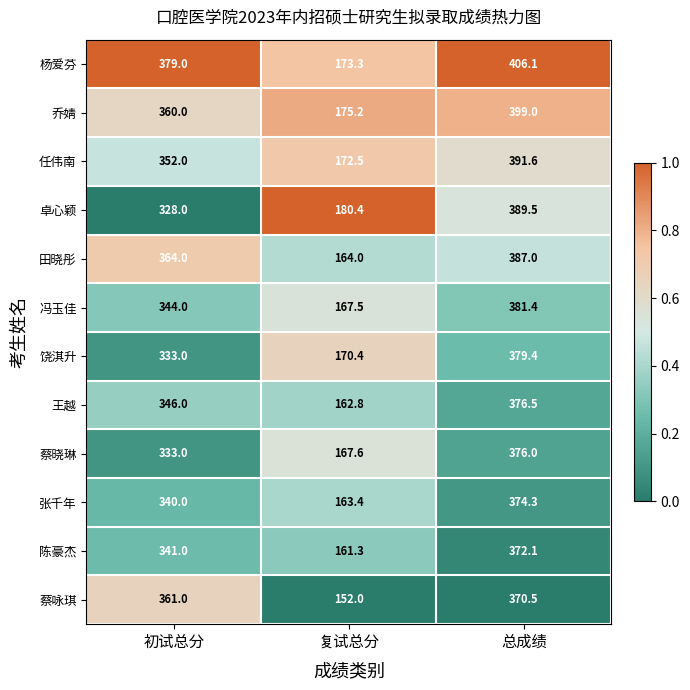

At 总成绩, list the series in order from largest to smallest.

杨爱芬, 乔婧, 任伟南, 卓心颖, 田晓彤, 冯玉佳, 饶淇升, 王越, 蔡晓琳, 张千年, 陈豪杰, 蔡咏琪